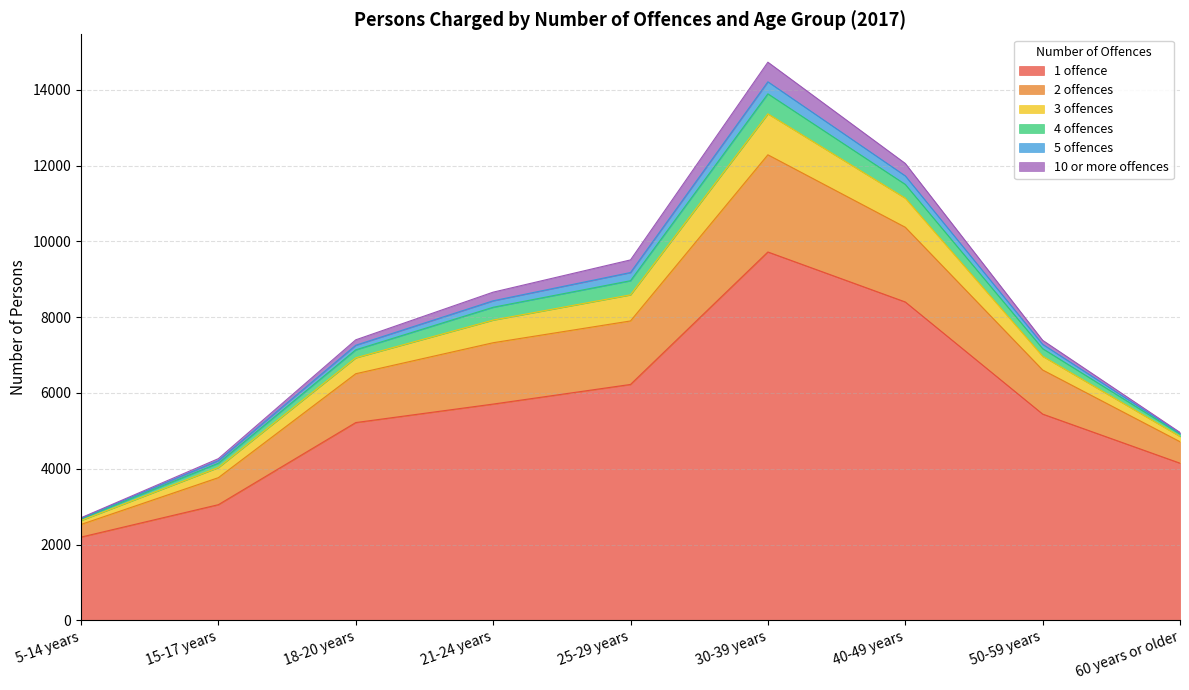

Reading right to left, list all the values displayed in this chart.

1 offence: 4147	5443	8402	9721	6225	5707	5219	3052	2196
2 offences: 567	1164	1972	2565	1676	1619	1289	713	334
3 offences: 138	362	768	1081	689	598	420	268	104
4 offences: 65	201	363	528	373	338	211	114	46
5 offences: 21	114	225	318	216	171	121	68	15
10 or more offences: 21	106	328	517	333	228	143	52	11